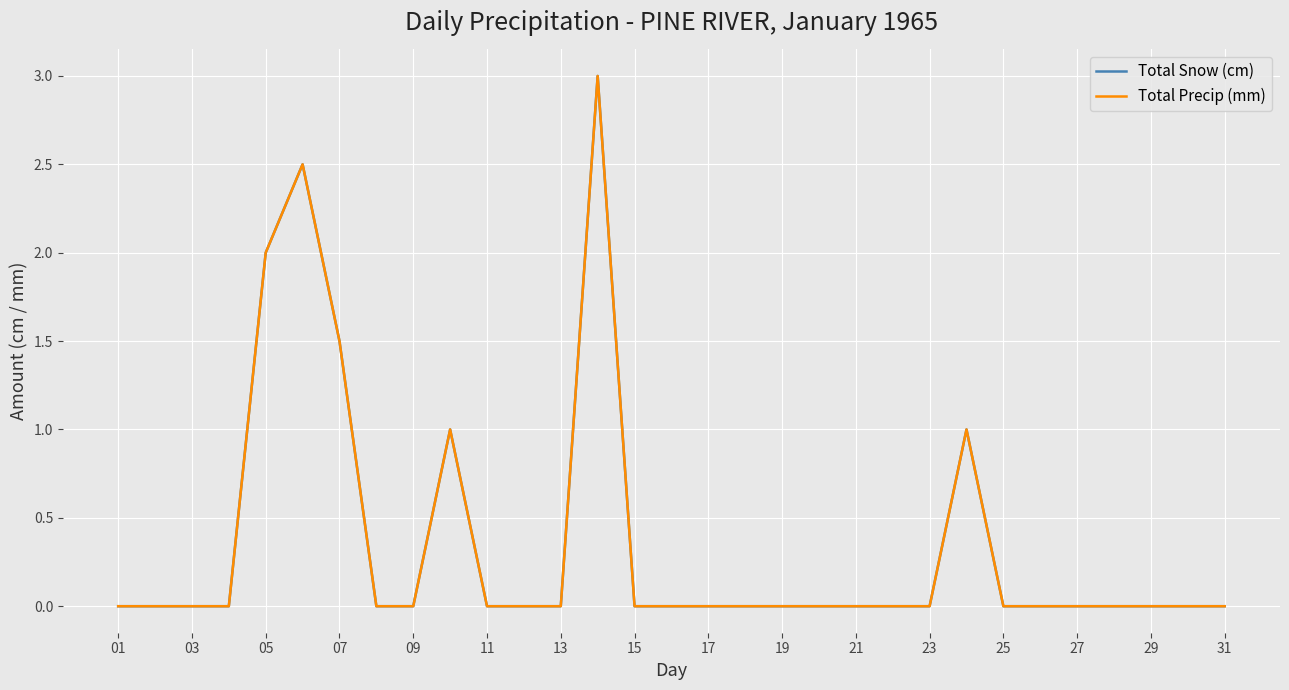

True or false: Total Precip (mm) and Total Snow (cm) cross at least once.

False